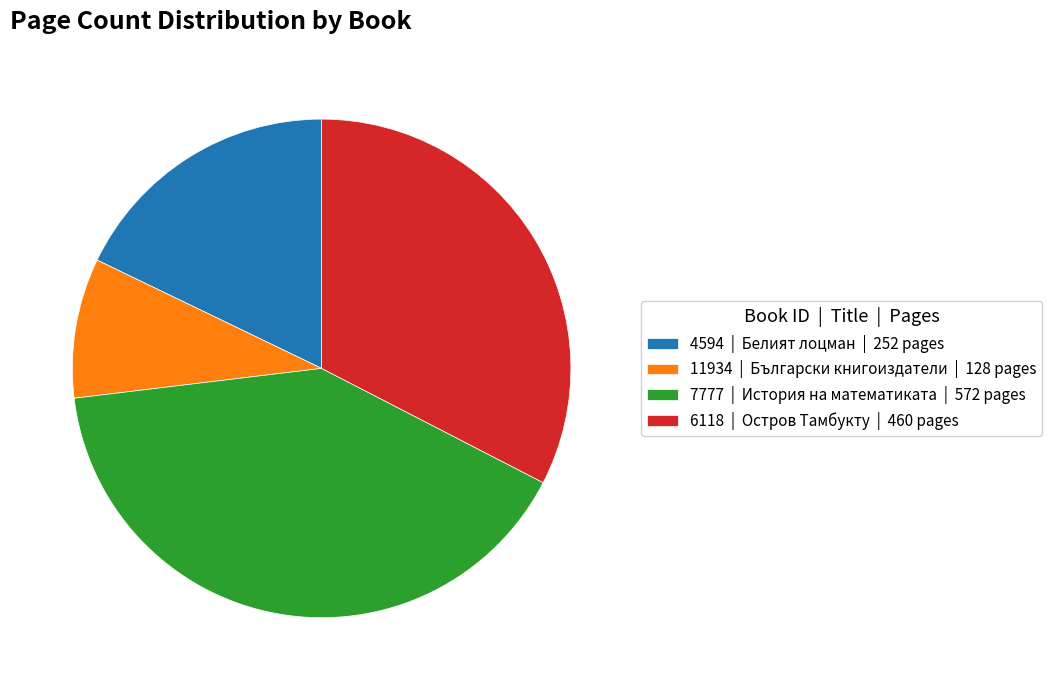

Combined, do 6118 | Остров Тамбукту | 460 pages and 11934 | Български книгоиздатели | 128 pages account for over 50%?

No